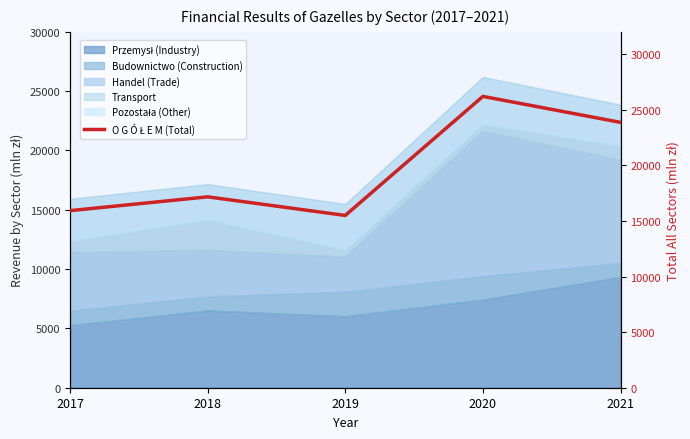

List the labels in order of value, largest first.

2020, 2021, 2018, 2017, 2019